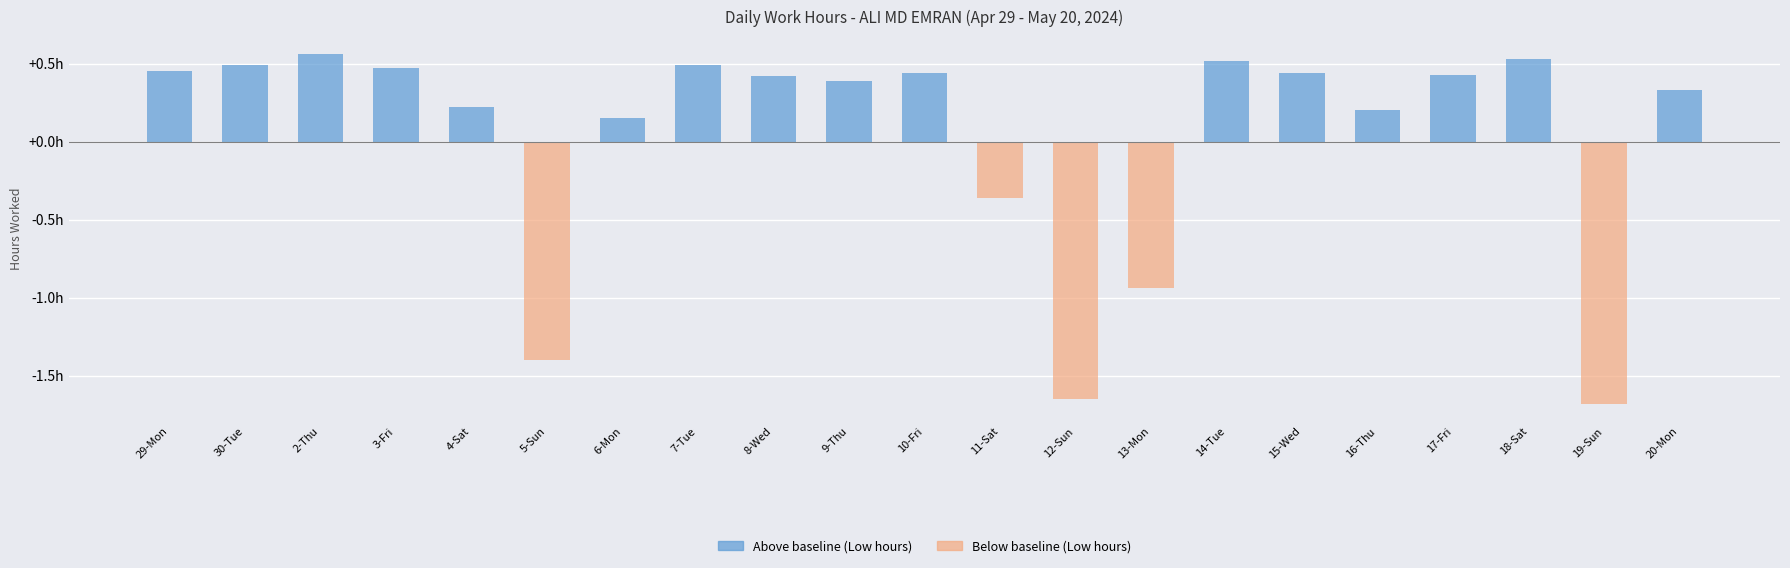

Between 30-Tue and 2-Thu, which series saw the biggest shift?

Above baseline (Low hours)